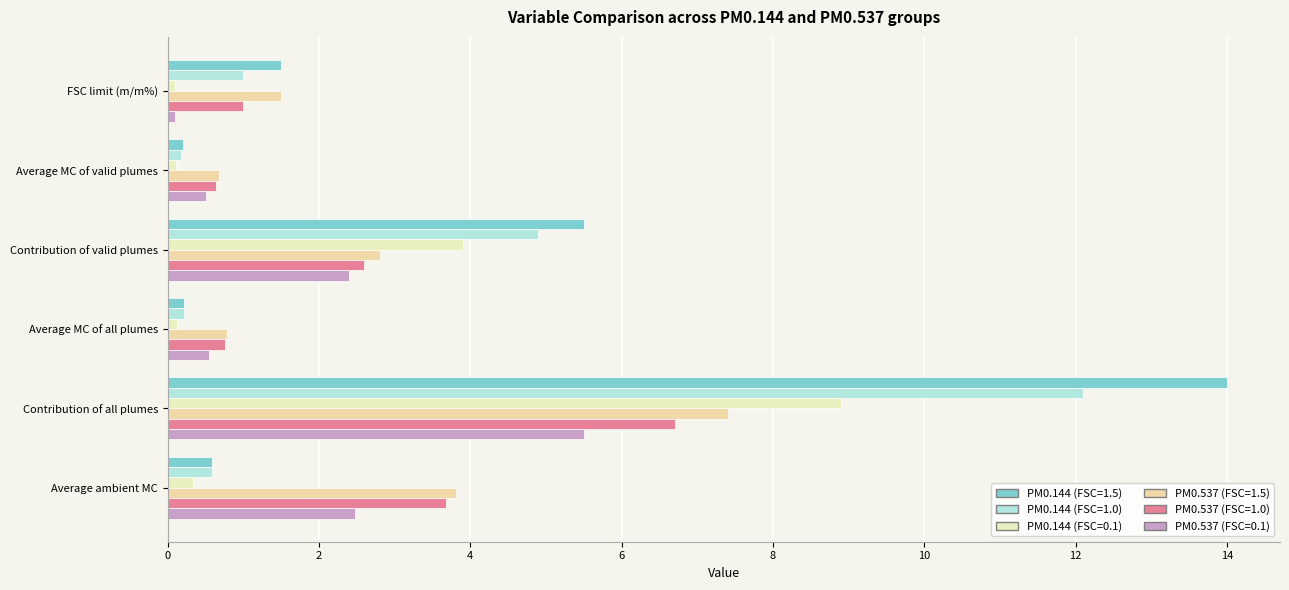

What is the difference between the highest and lowest values at Average ambient MC?

3.5